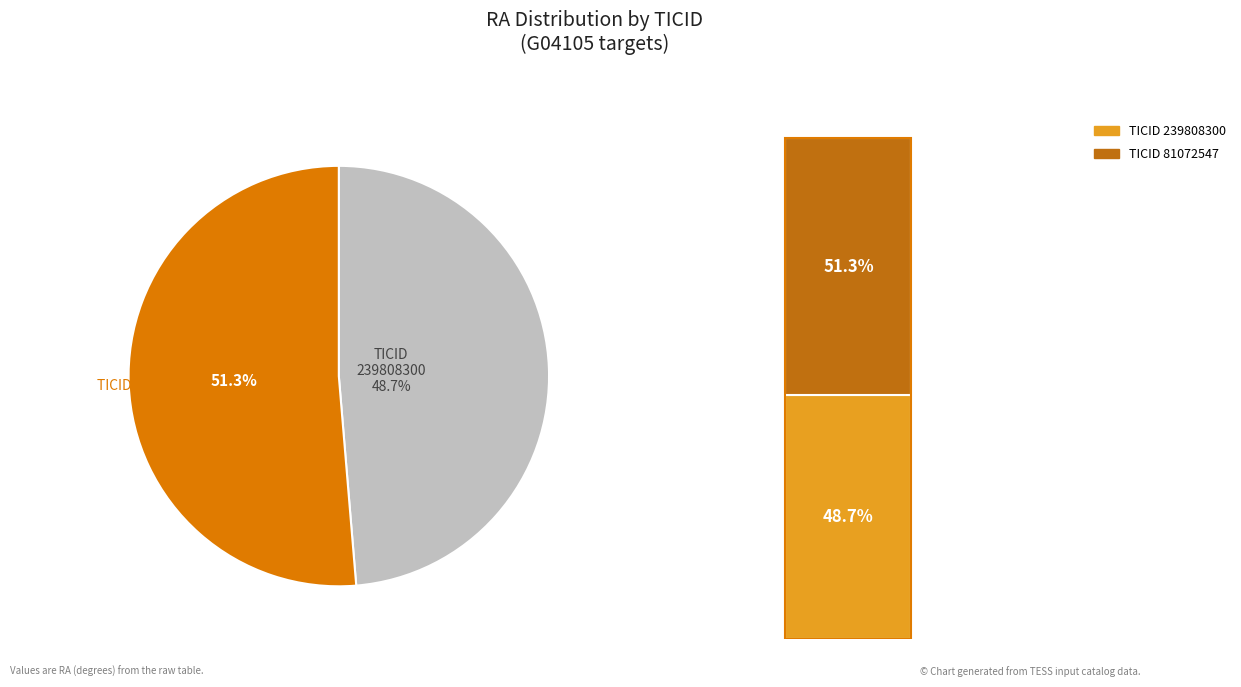

Between 81072547 and 239808300, which is larger?

81072547